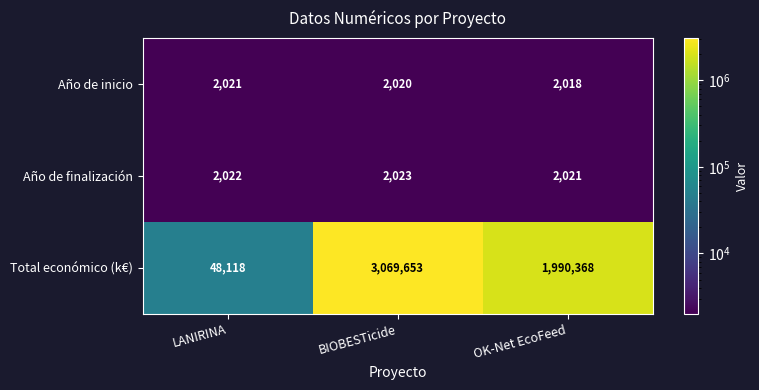

At which label is Total económico (k€) closest to 1558885?

OK-Net EcoFeed